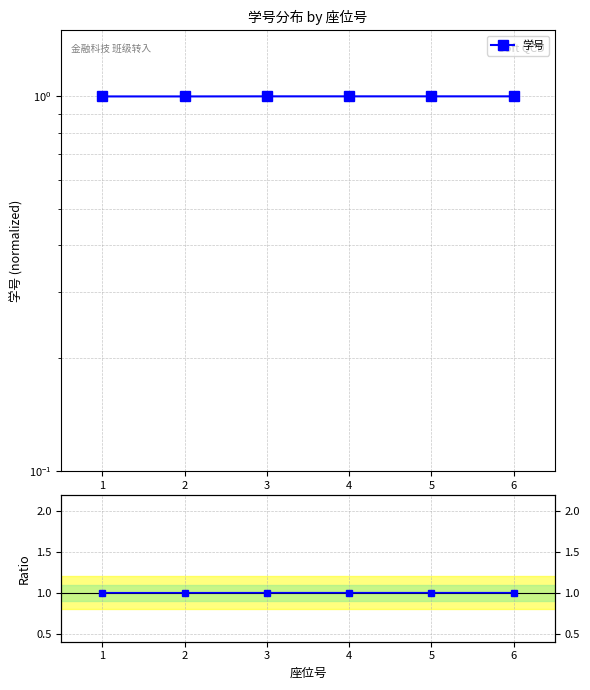

Is this an area chart (filled region under the line)?

No